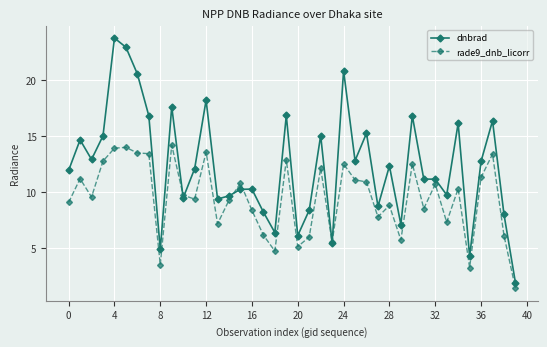

Which series has the largest range (max minus min)?

dnbrad